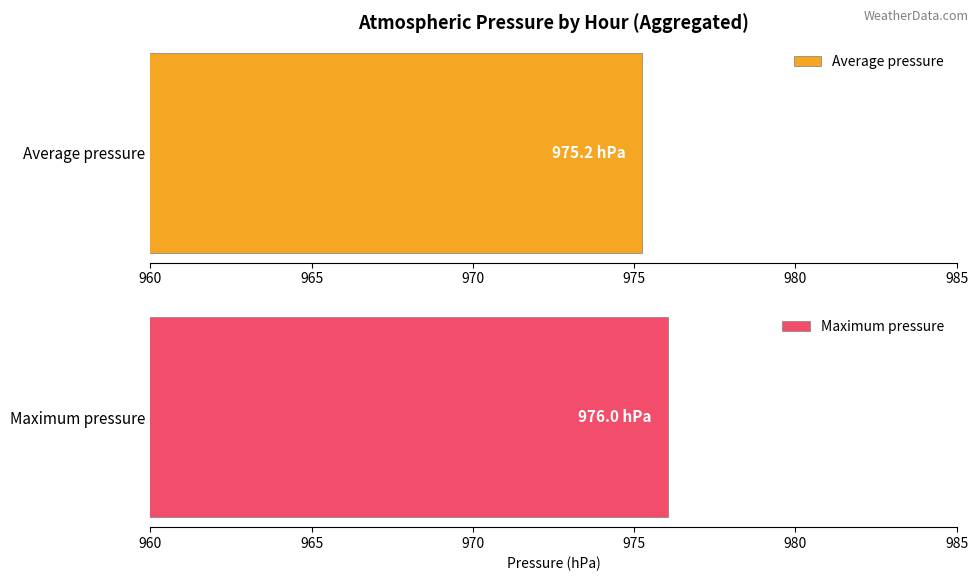

The value of Average pressure at 15:00 is 1516. True or false?

False